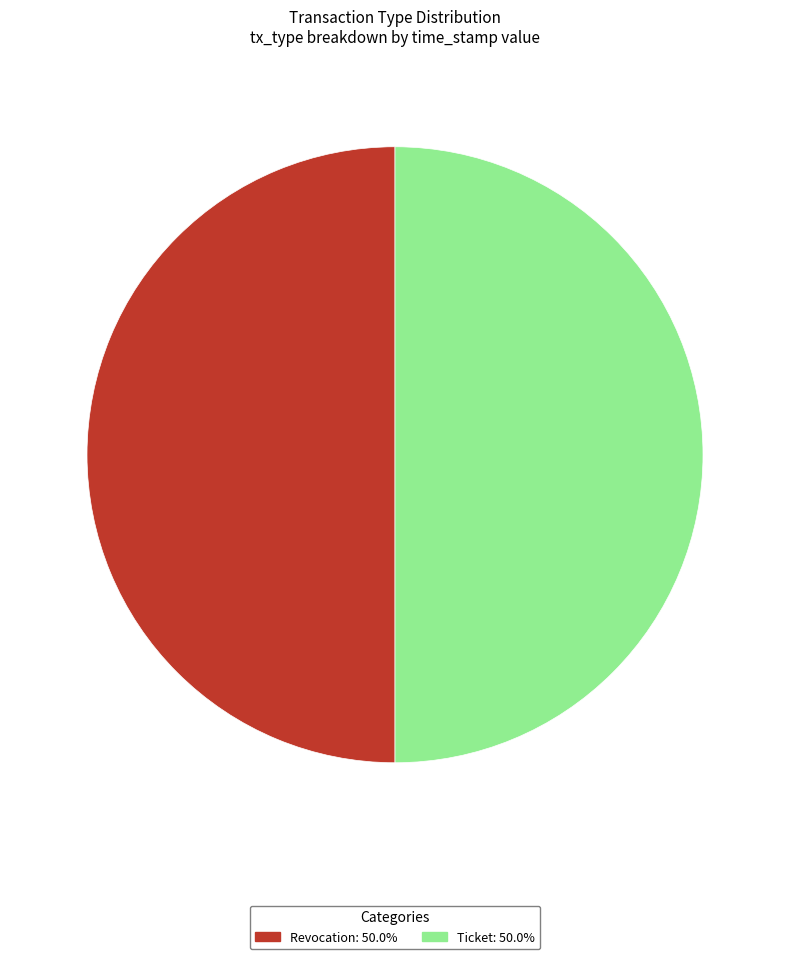

What is the ratio of the value at Ticket to the value at Revocation?

1.0